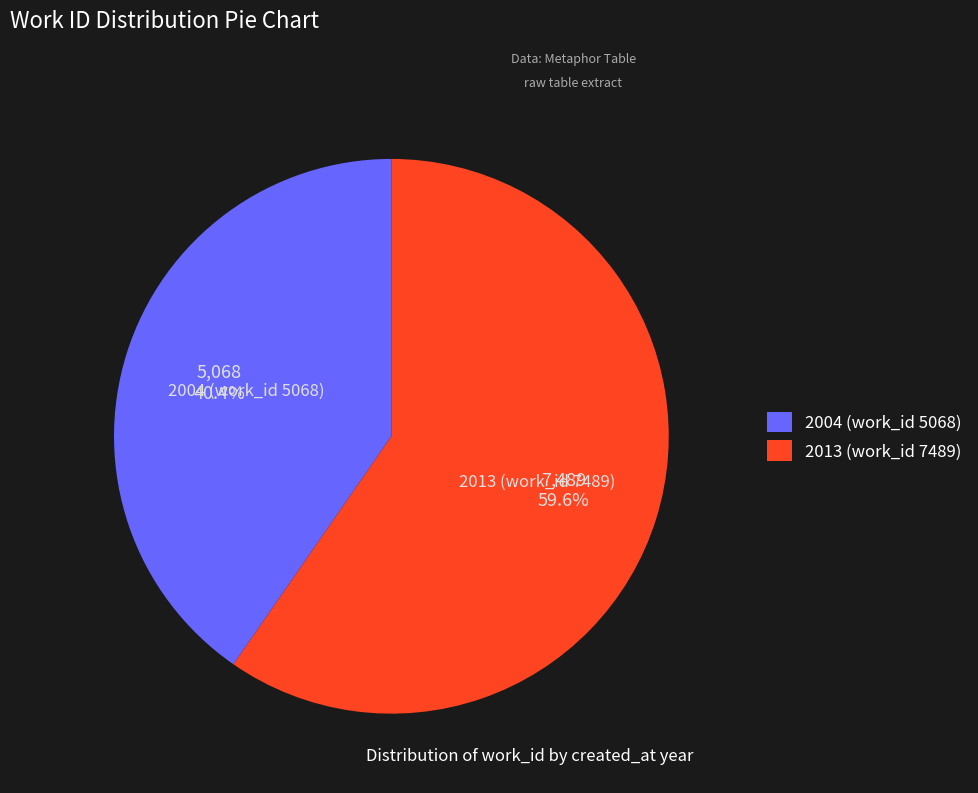

True or false: 2013 (work_id 7489) accounts for 74% of the total.

False